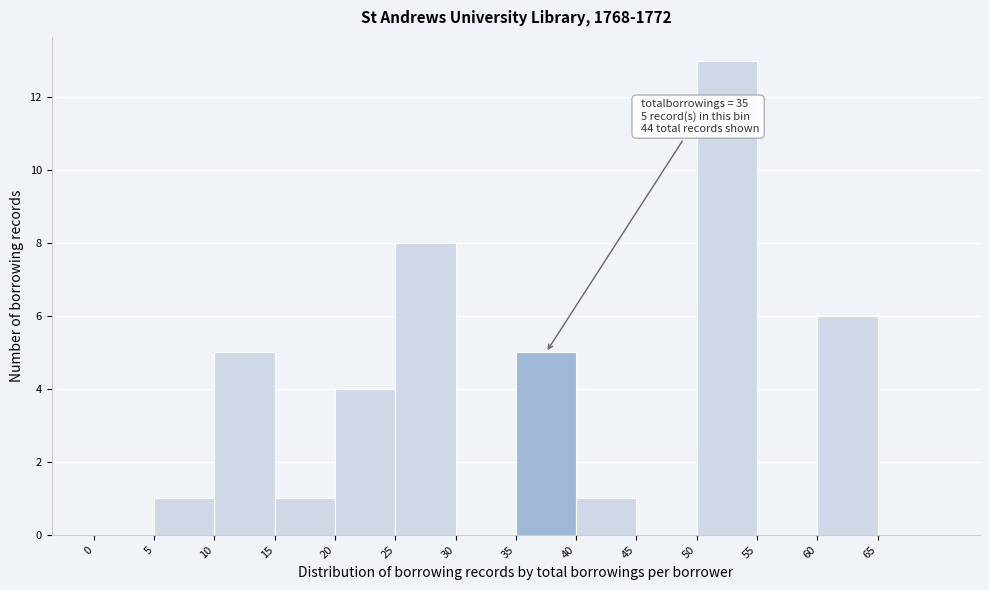

Which range on the x-axis has the tallest bar?

50 to 55